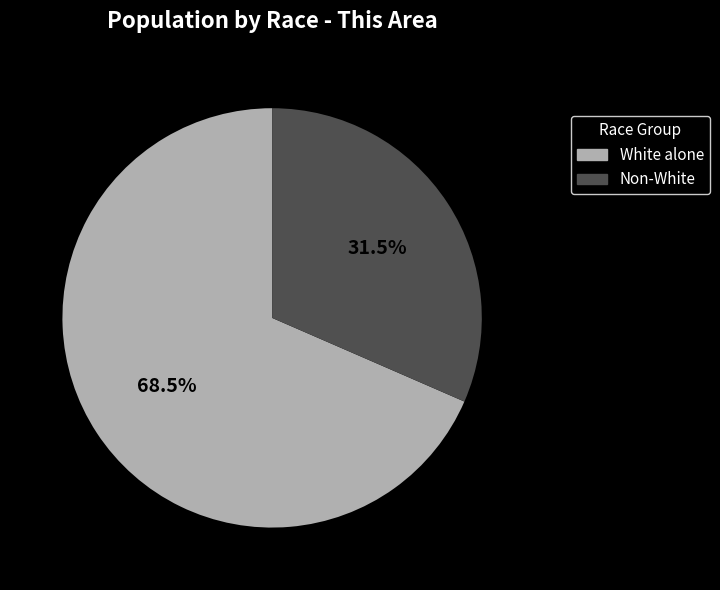

Between White alone and Non-White, which is larger?

White alone